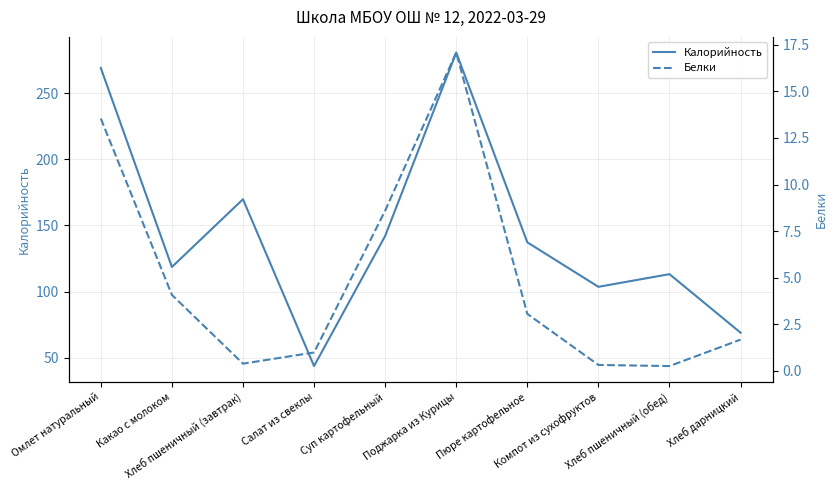

Between Омлет натуральный and Хлеб пшеничный (завтрак), which series saw the biggest shift?

Калорийность